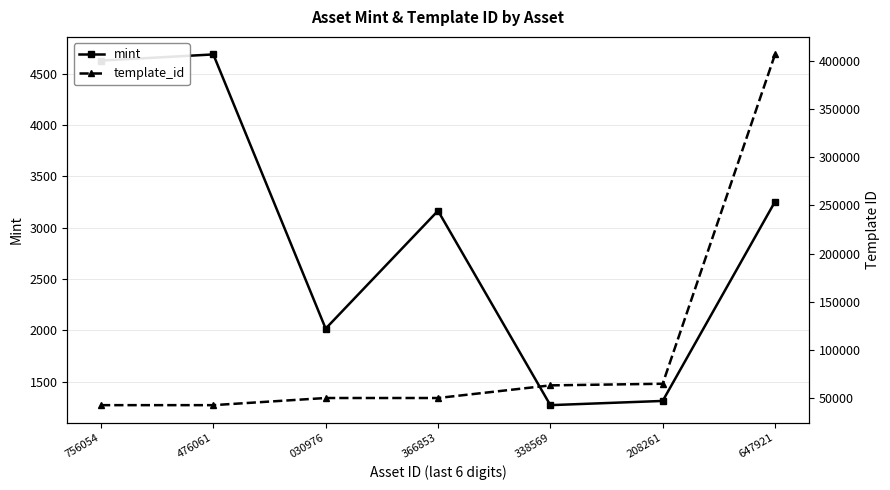

What are all the series names shown in the legend?

mint, template_id